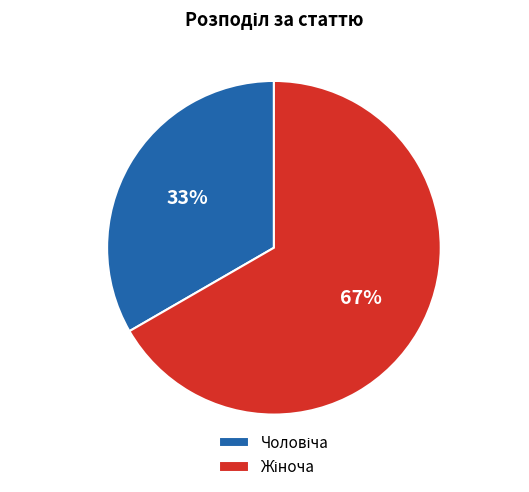

To the nearest percent, what is the average slice percentage?

50%